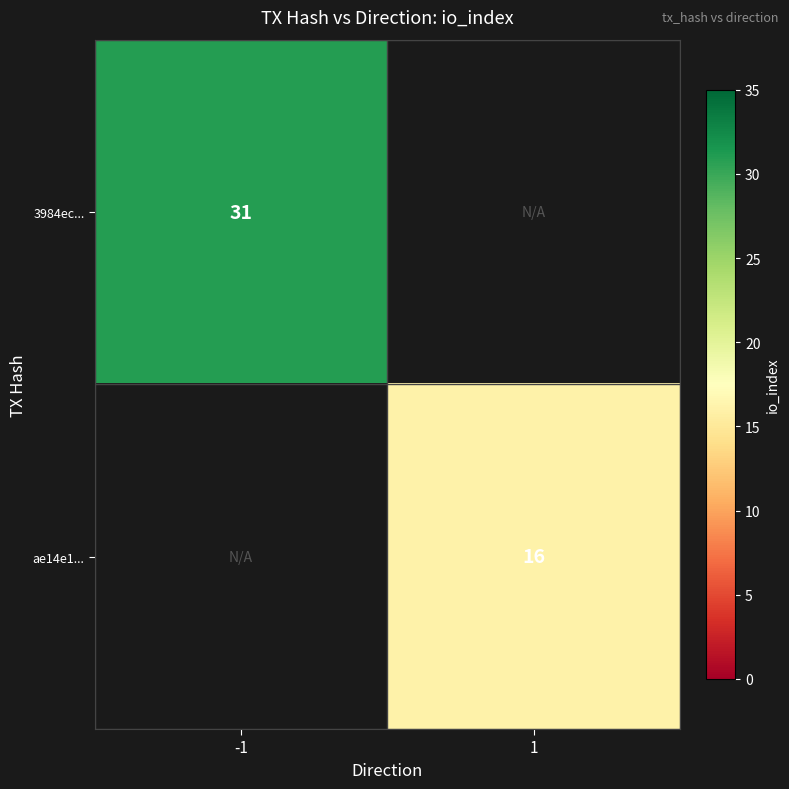

The 3984ec... series shows 16 at -1. True or false?

False